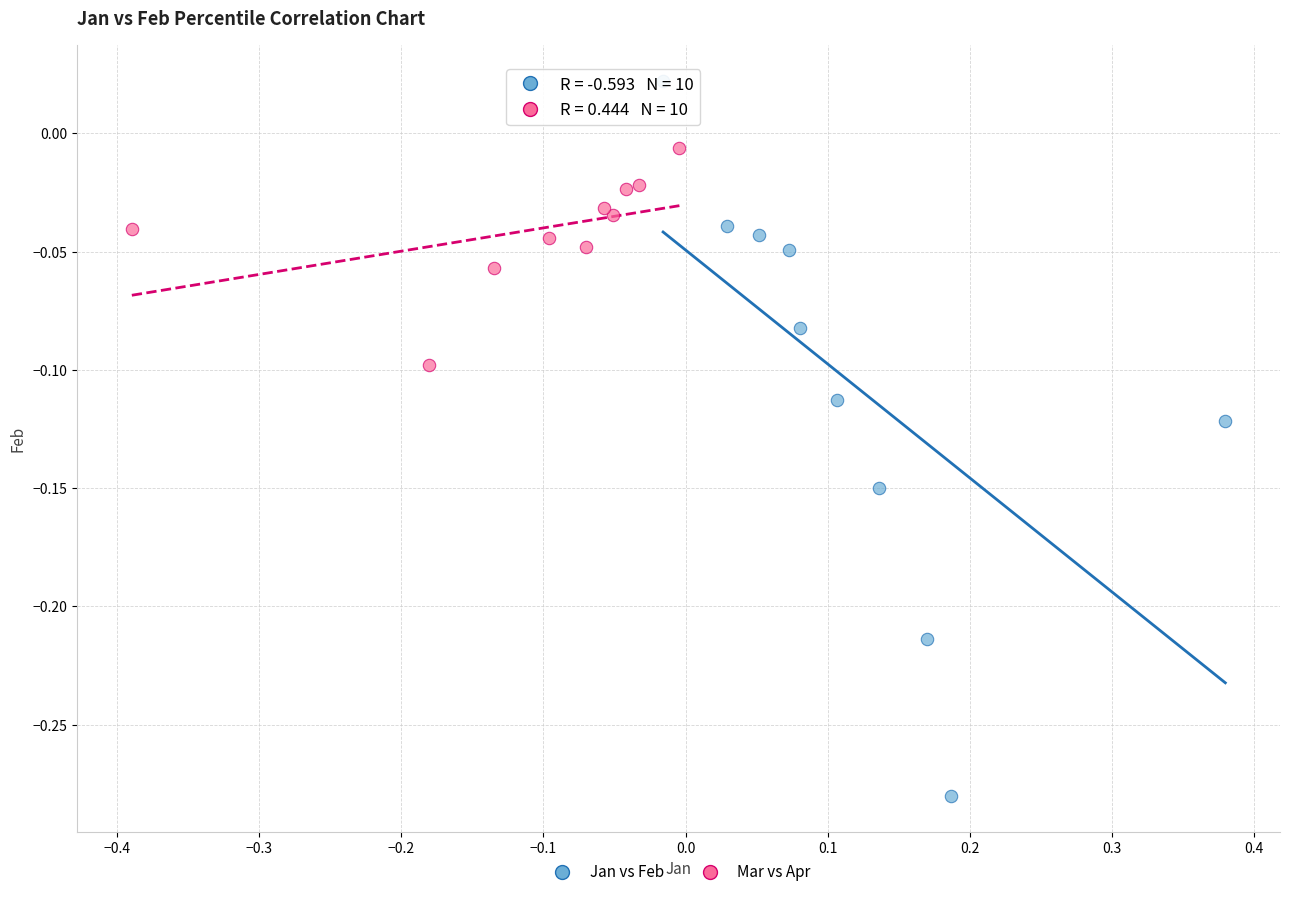

What are all the series names shown in the legend?

Jan vs Feb, Mar vs Apr